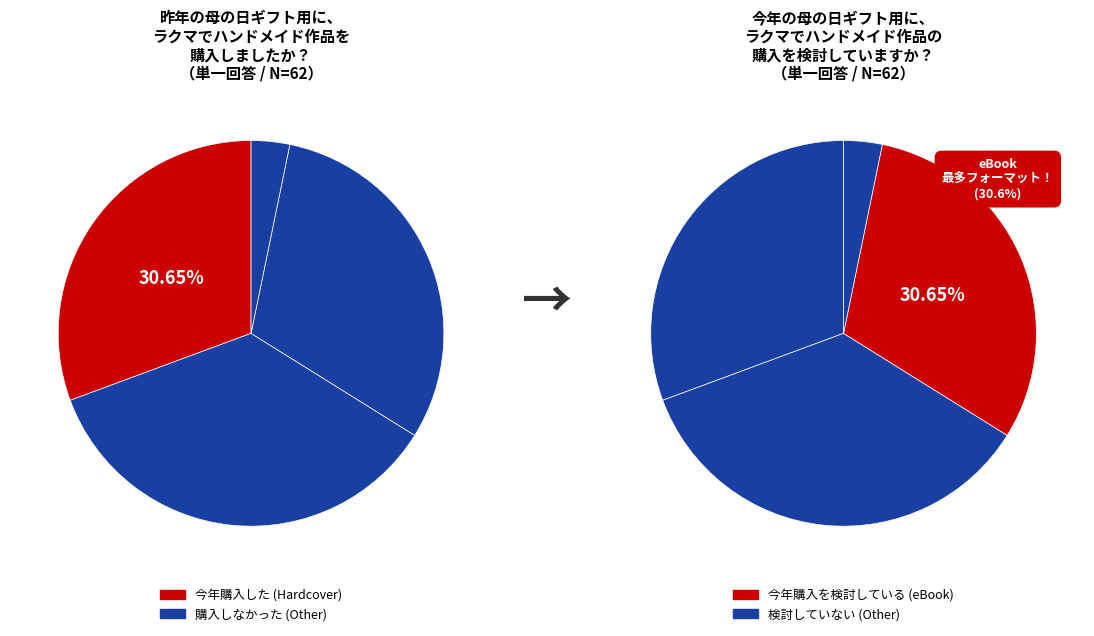

The Hardcover slice represents 31% of the pie. True or false?

True